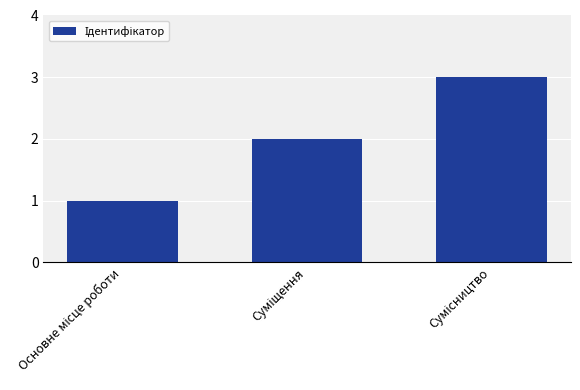

What is the maximum value shown in the chart?

3